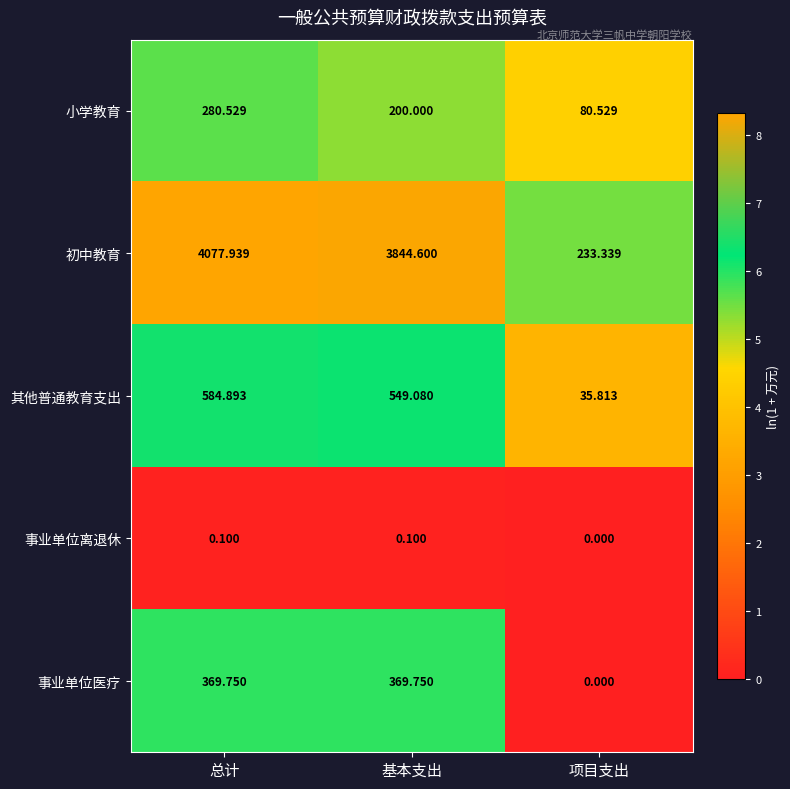

Which series changed the most between 总计 and 项目支出?

初中教育